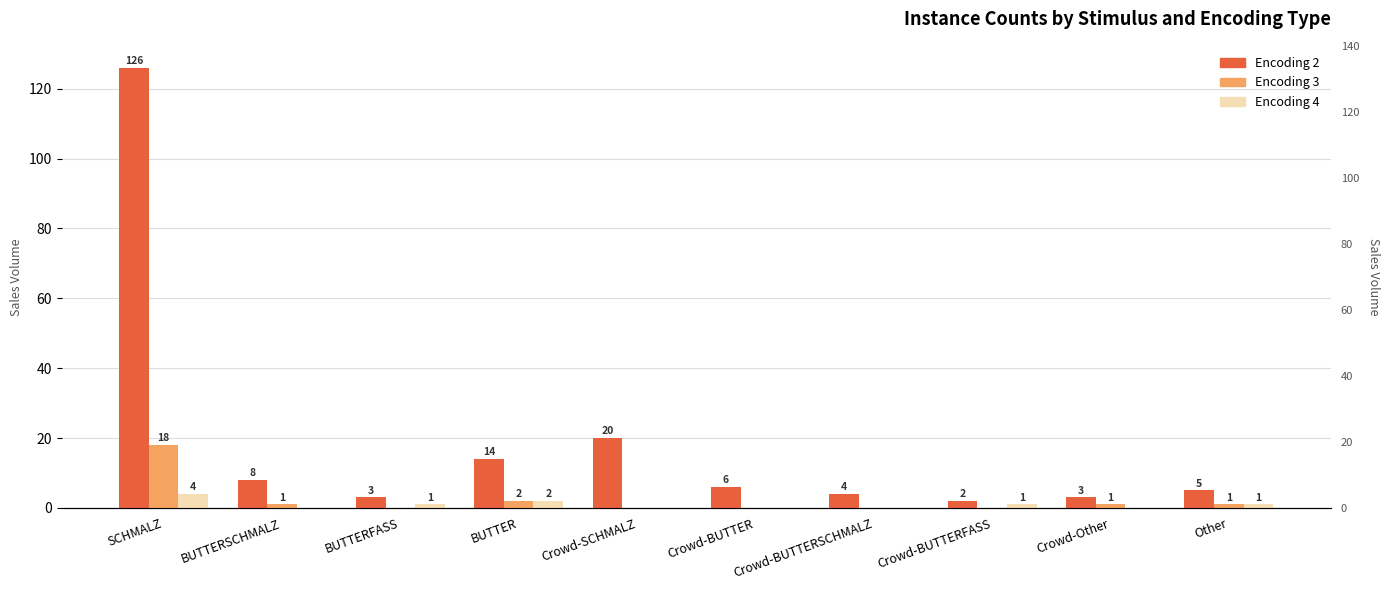

Which series has the largest range (max minus min)?

Encoding 2